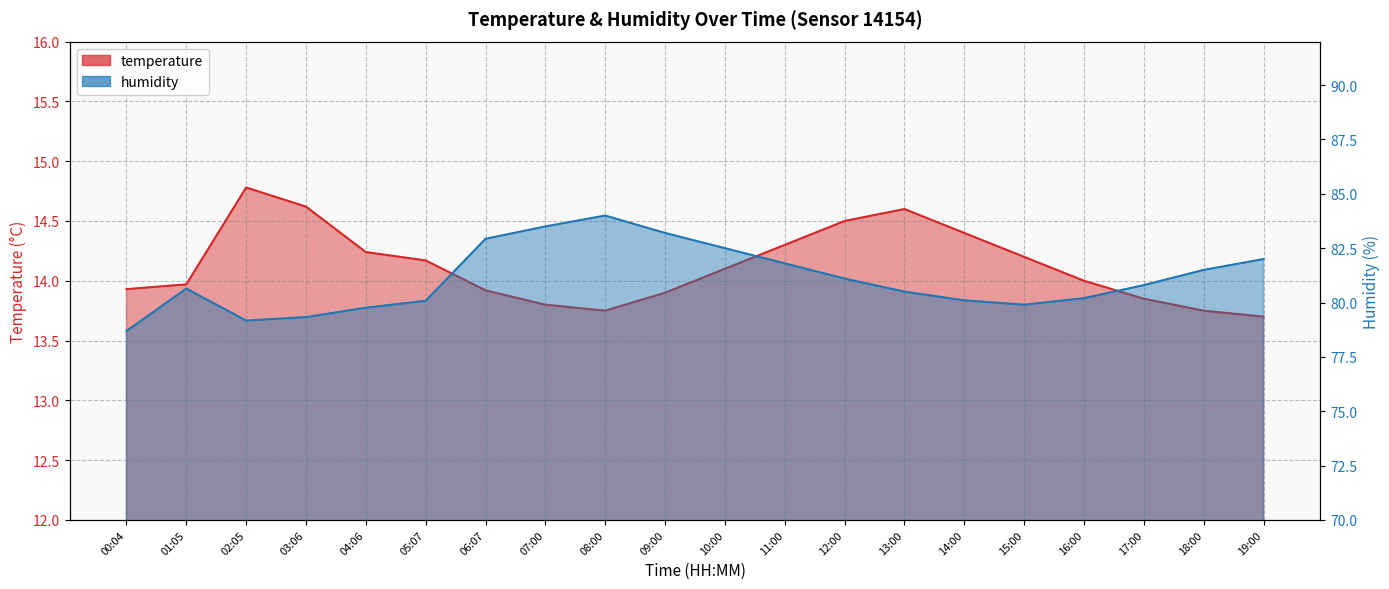

How many lines are shown in the chart?

2